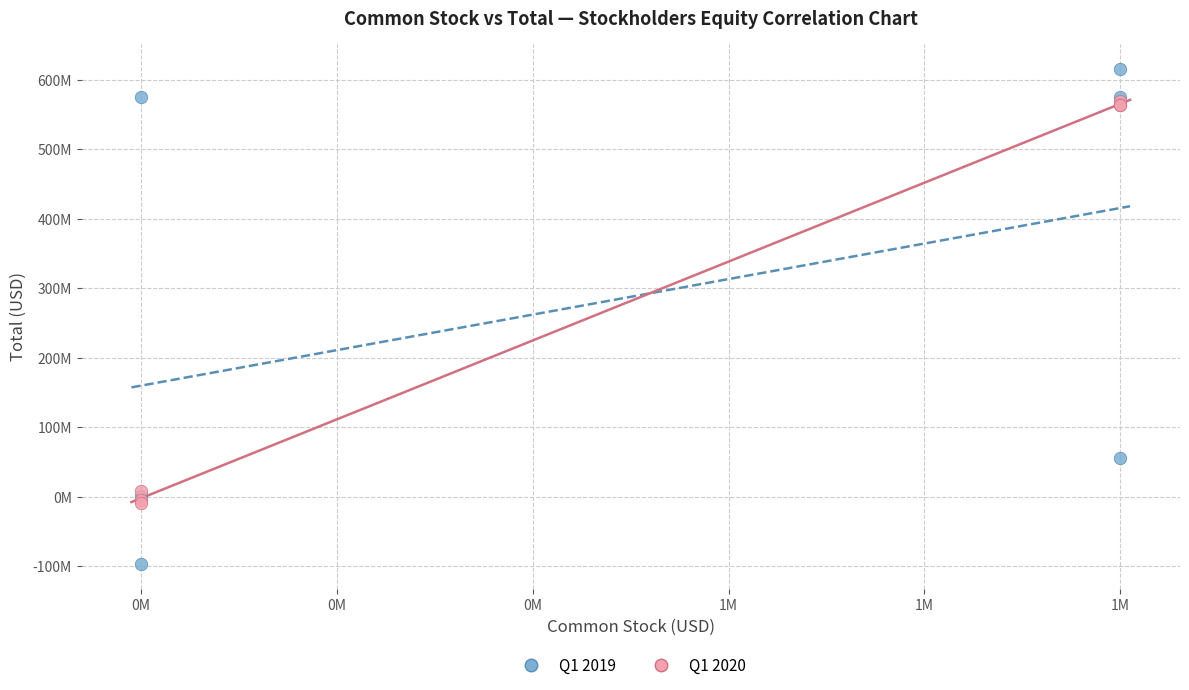

Which series contains the lowest Y value?

Q1 2019